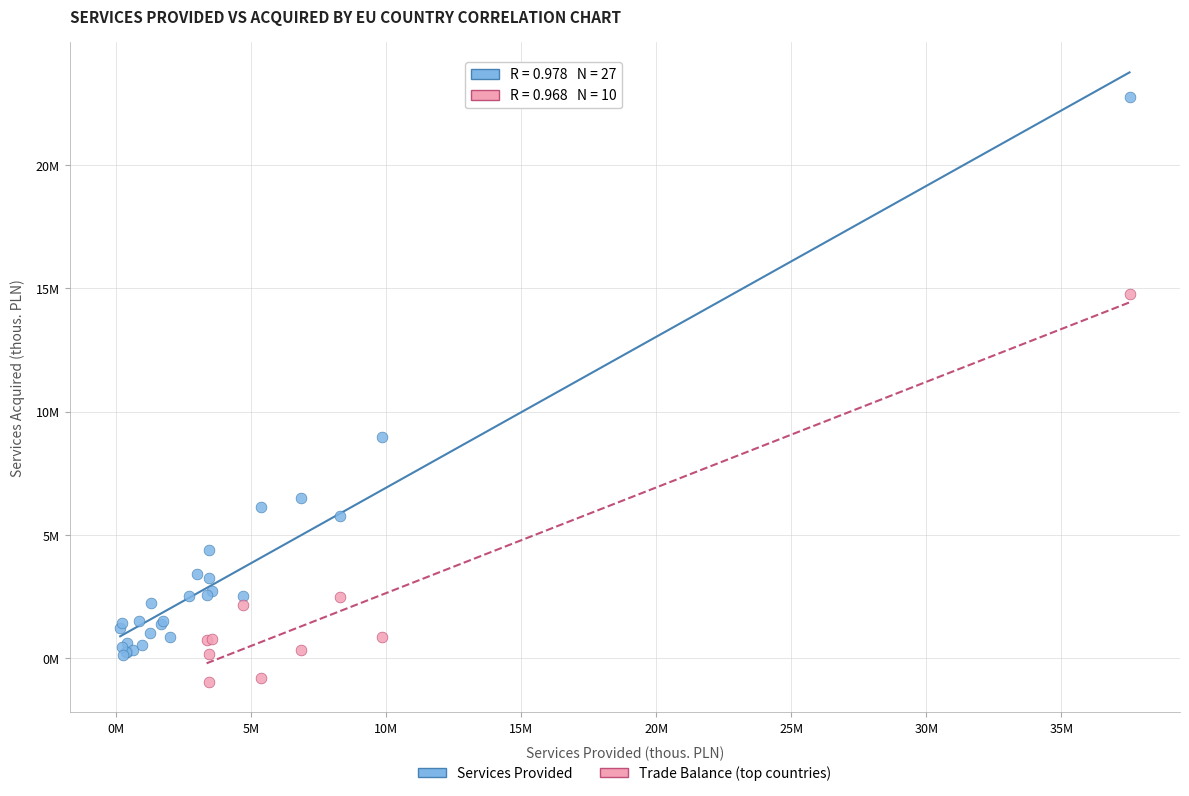

What are all the series names shown in the legend?

Services Provided, Trade Balance (top countries)